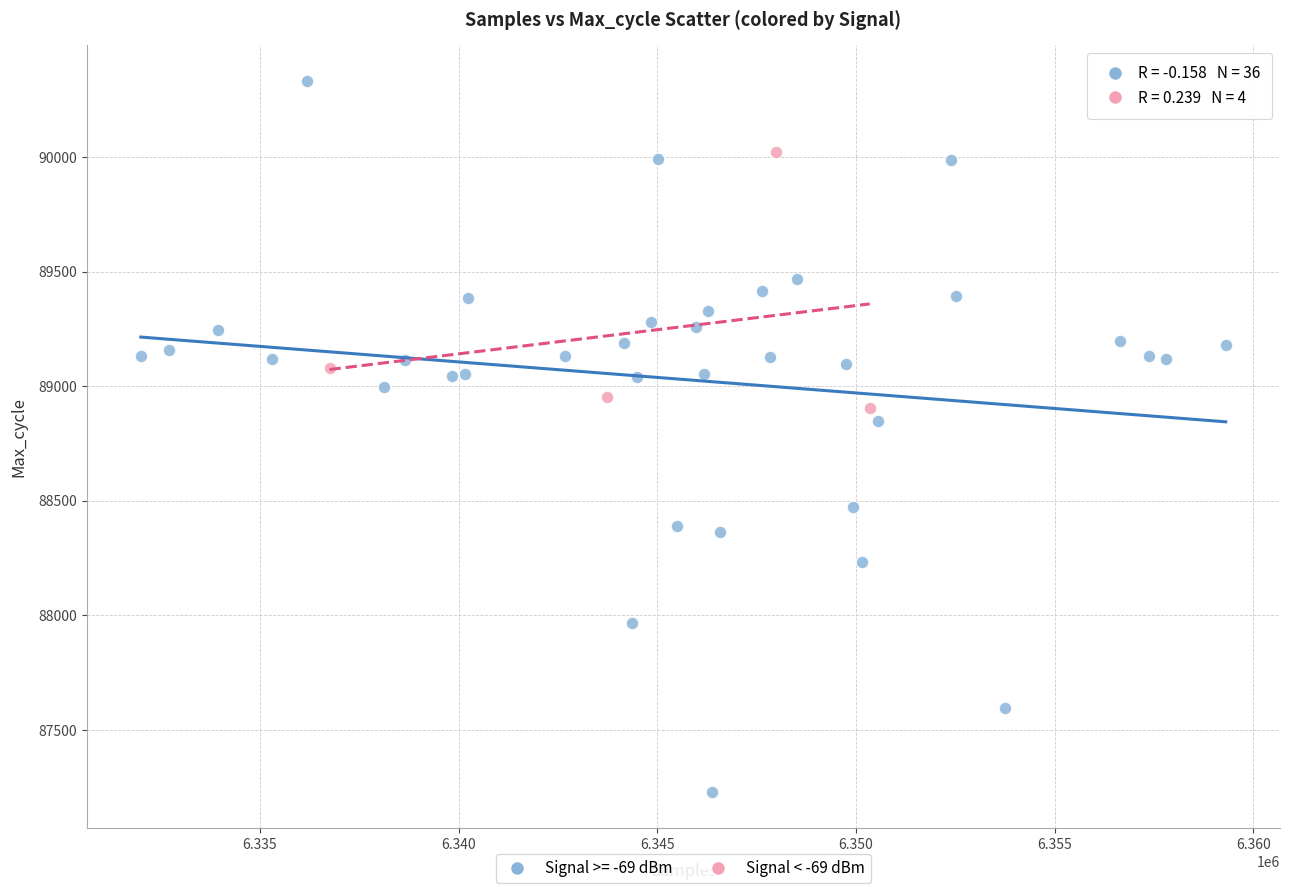

Which series reaches the maximum Y coordinate?

Signal >= -69 dBm